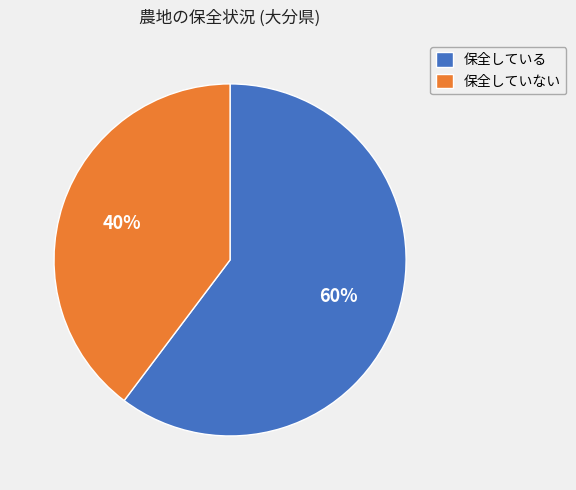

Which has a higher value, 保全している or 保全していない?

保全している